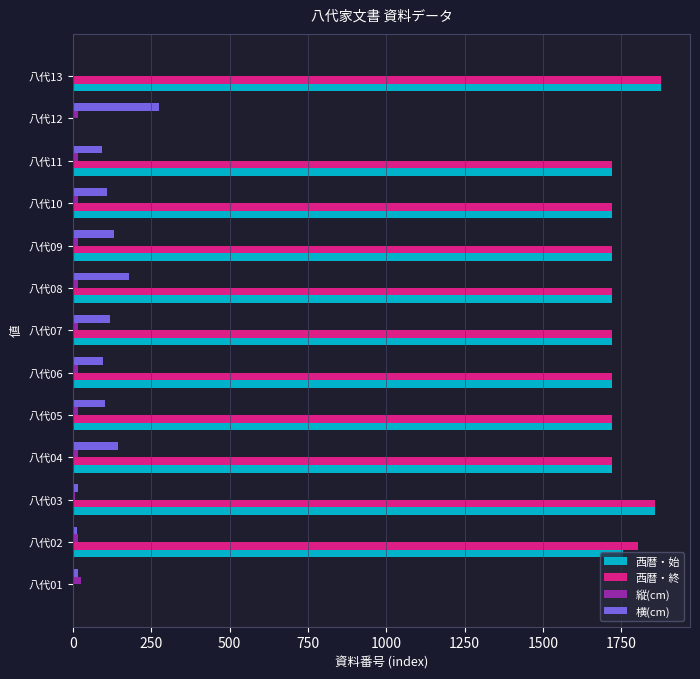

What is the sum of all 縦(cm) values?

197.8